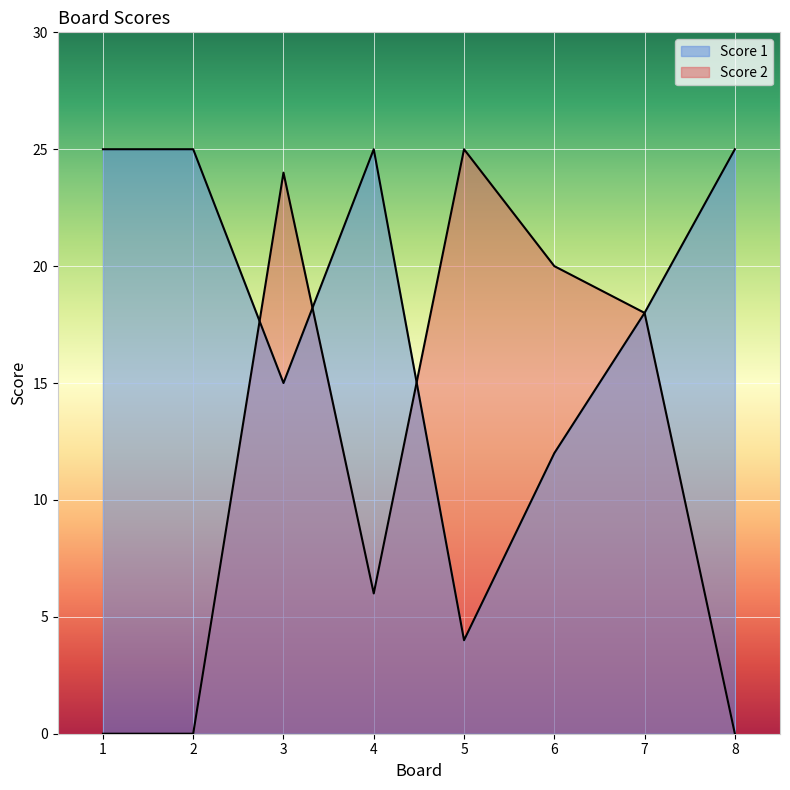

What is the value of the Score 2 point at the 7th from the left?

18